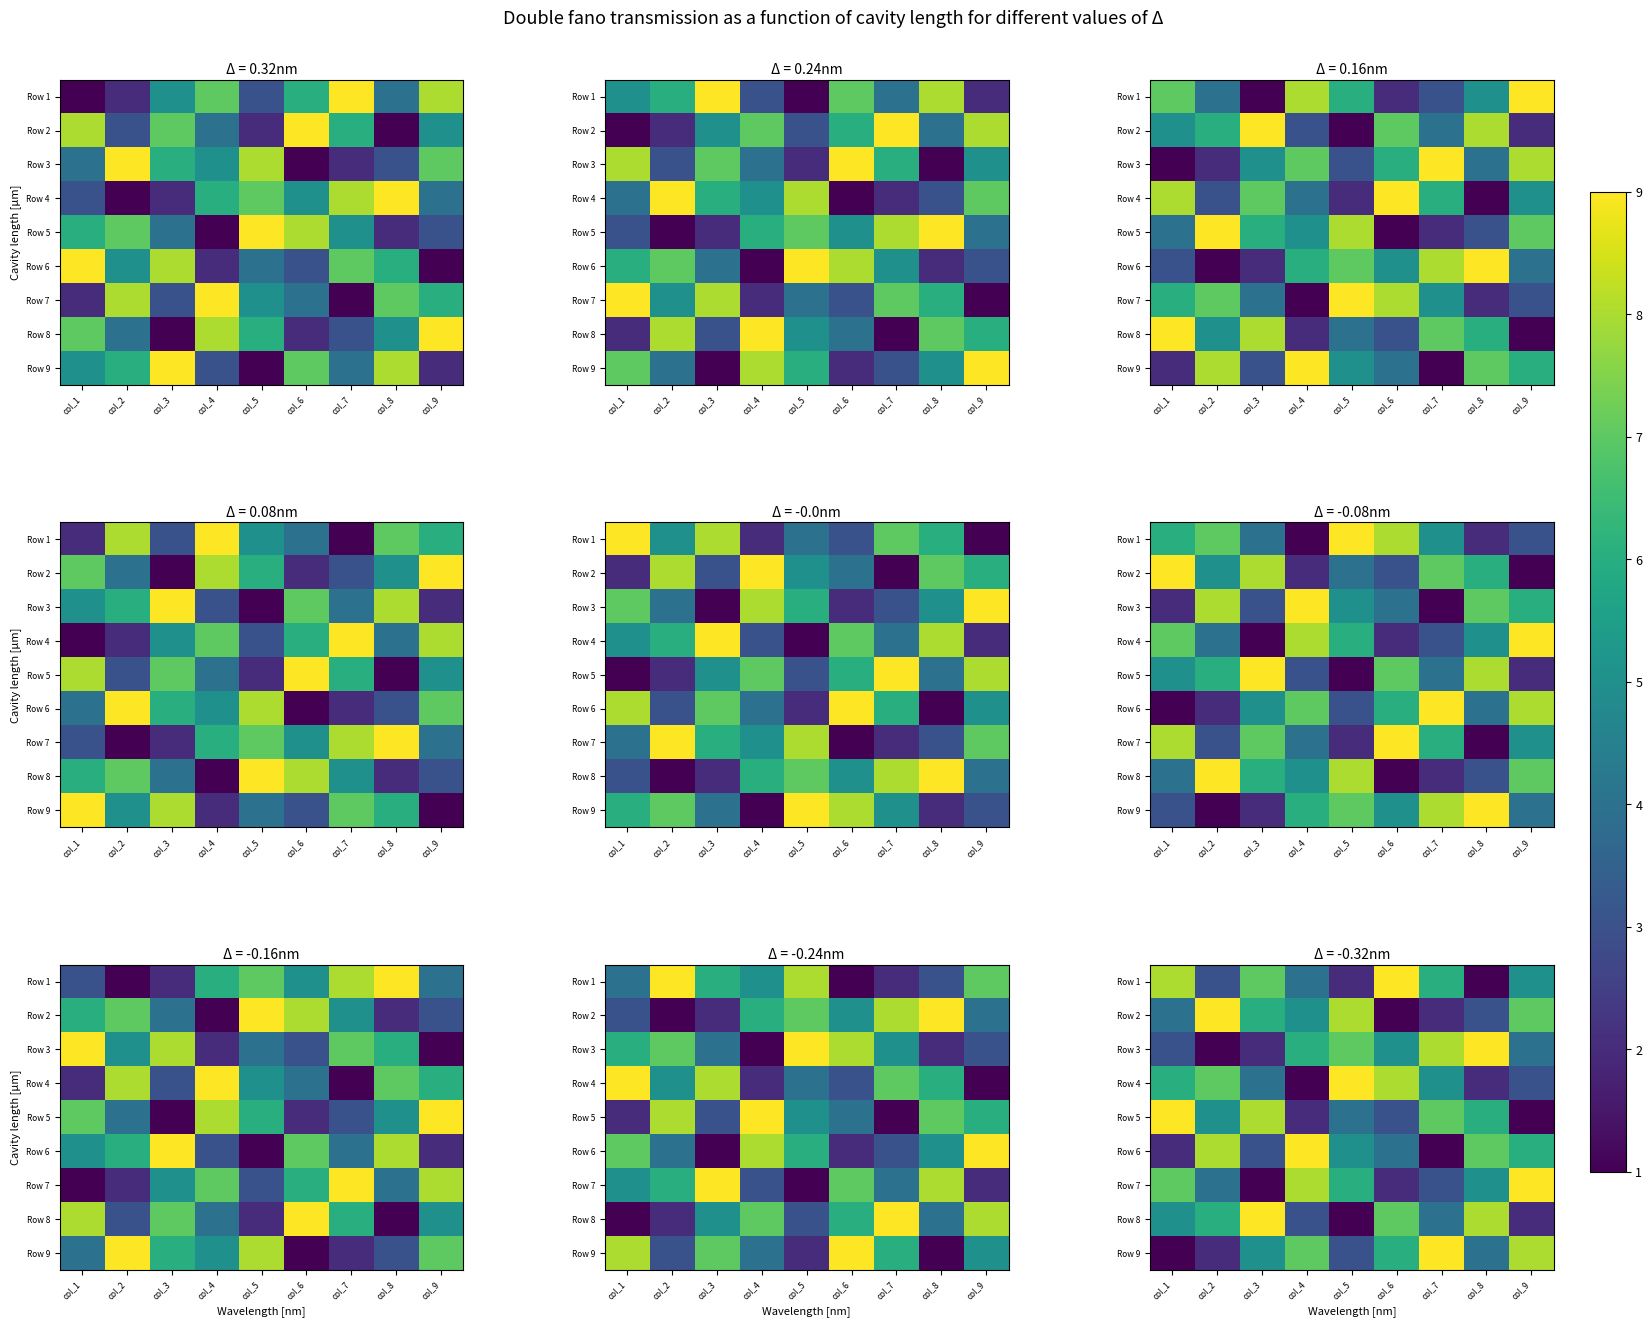

Which label corresponds to the smallest value in the chart?

col_8